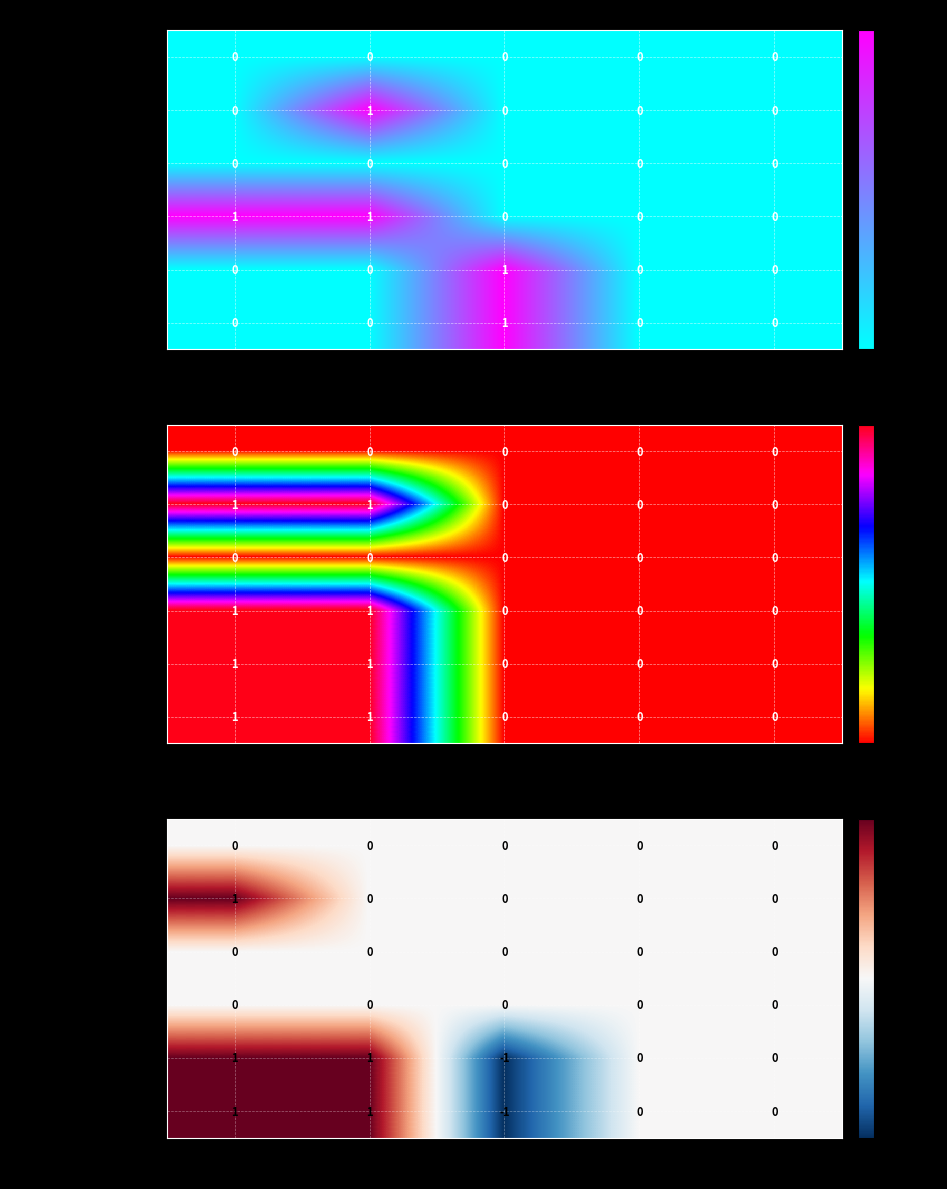

What is the difference between the highest and lowest values at Min?

1